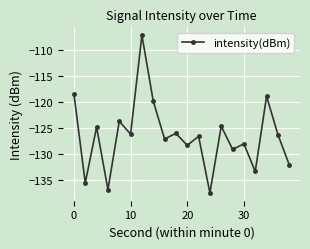

What is the greatest value displayed?

-107.1